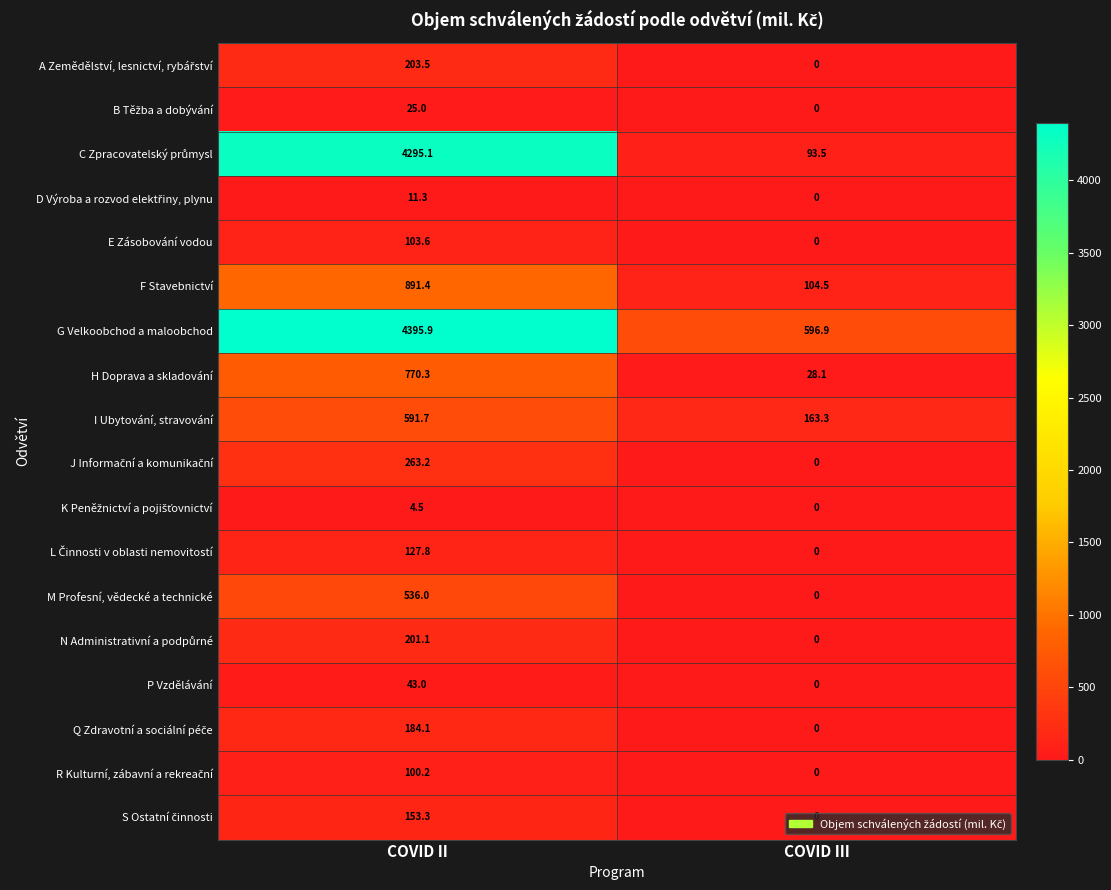

Which series has the largest total across all categories?

G Velkoobchod a maloobchod